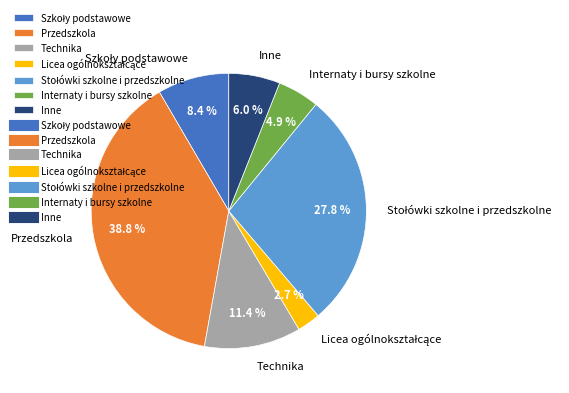

What is the ratio of the value at Internaty i bursy szkolne to the value at Technika?

0.4